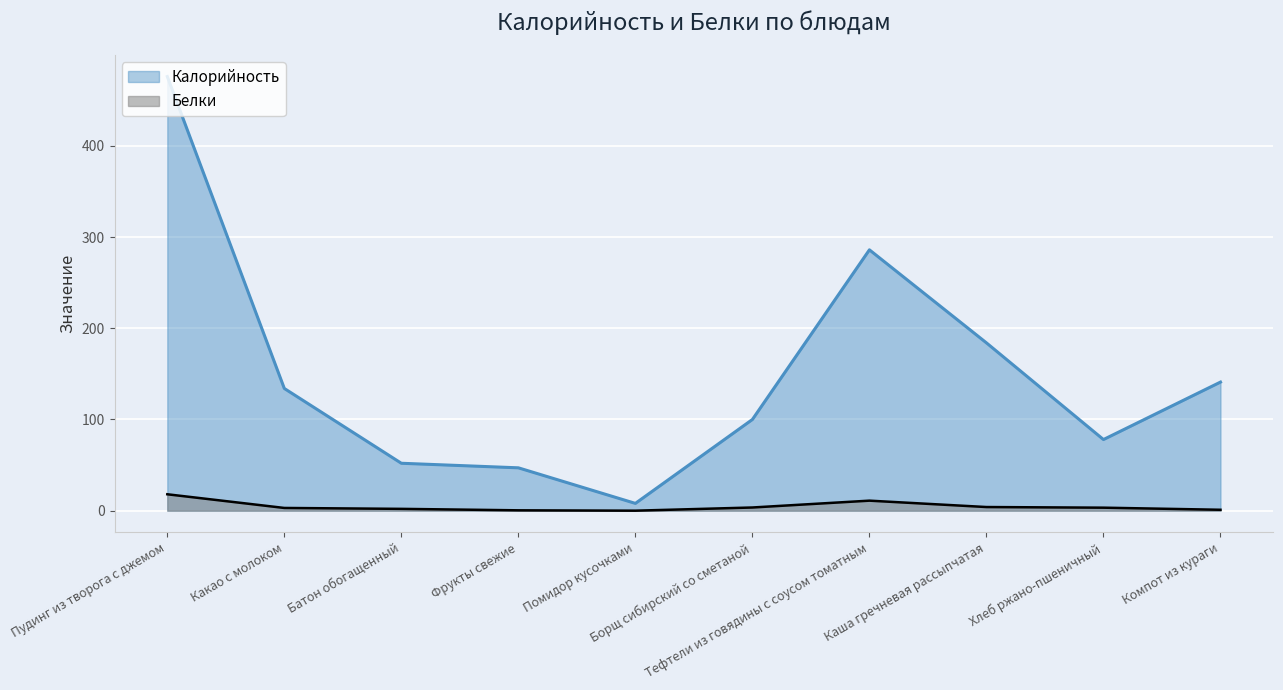

At which label does Калорийность first exceed 134?

Пудинг из творога с джемом